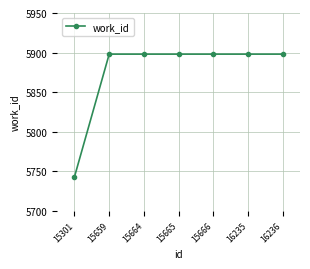

What is the sum of the values at 16236 and 15664?

11796